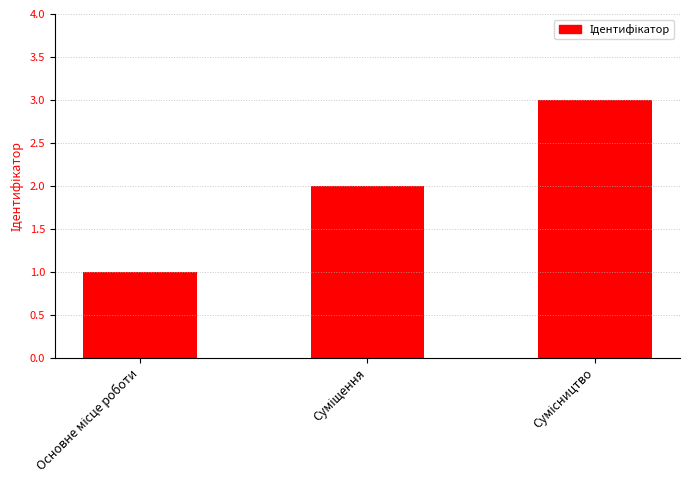

What is the sum of all values?

6